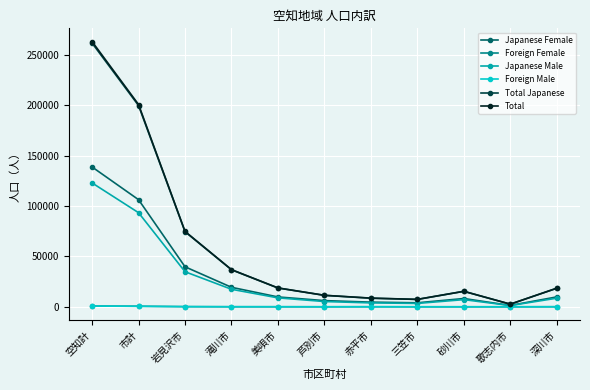

At which label does Japanese Female reach its peak?

空知計